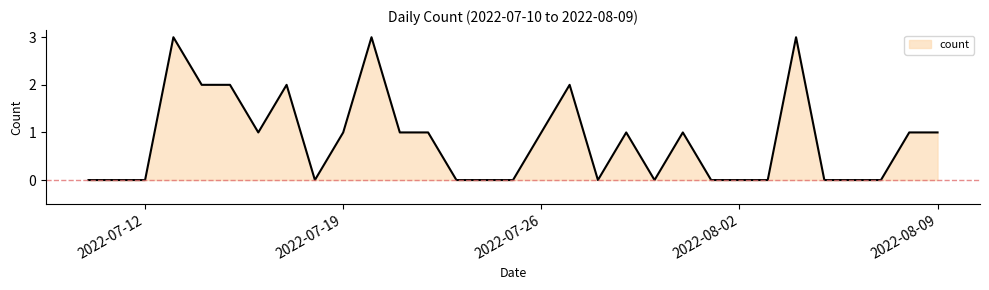

What is the difference between the maximum and minimum values?

3